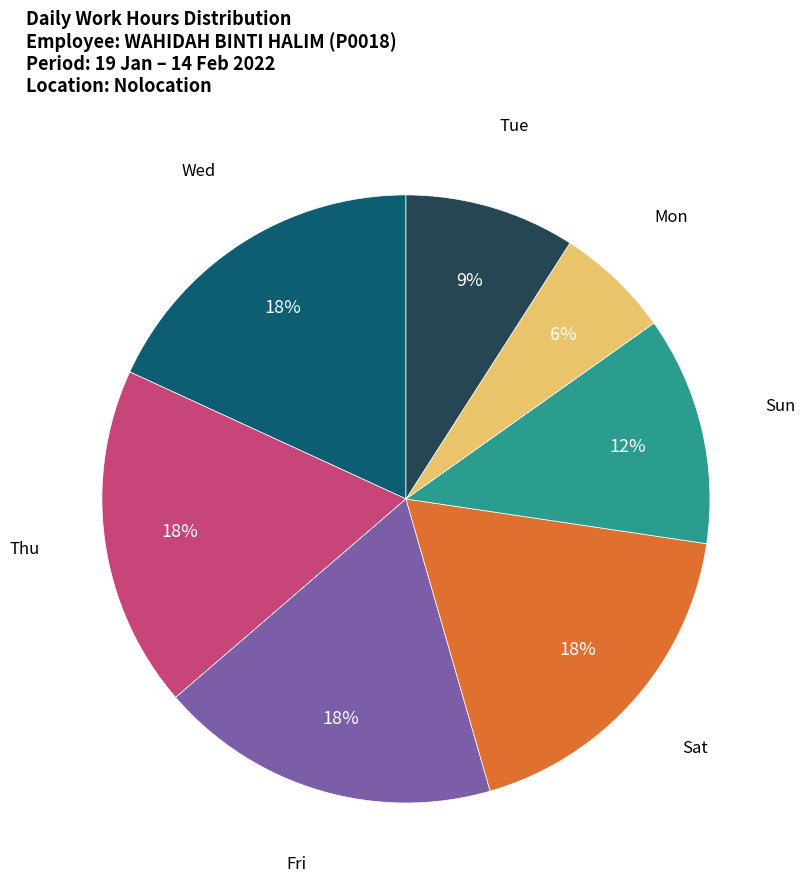

How many slices are in this pie chart?

7